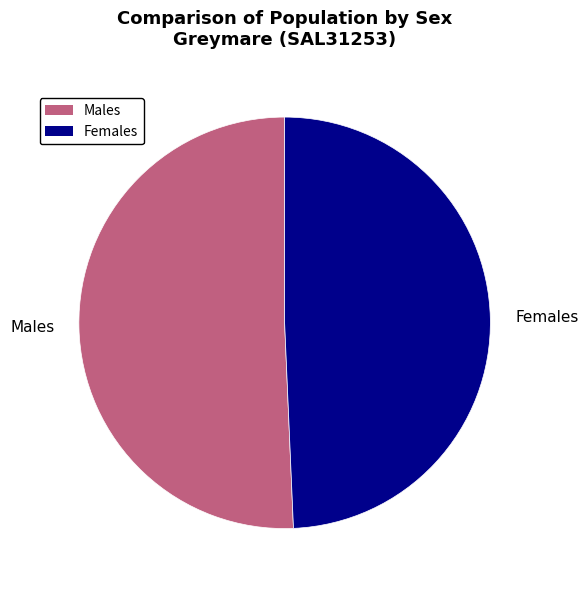

Between Males and Females, which is larger?

Males